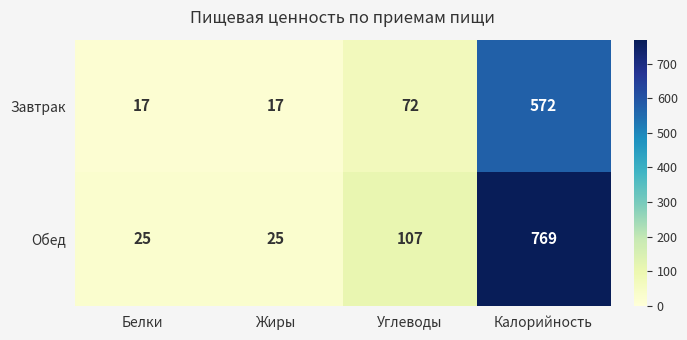

At how many categories does at least one series exceed 325?

1